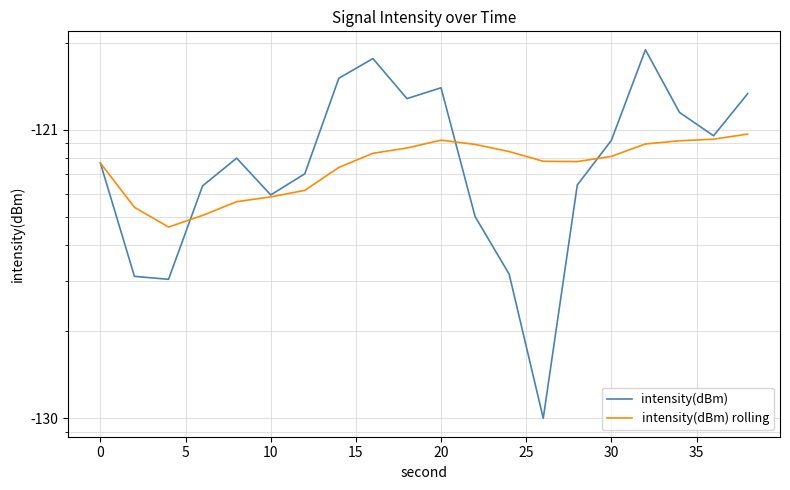

How many interior local valleys does the intensity(dBm) rolling series have?

2